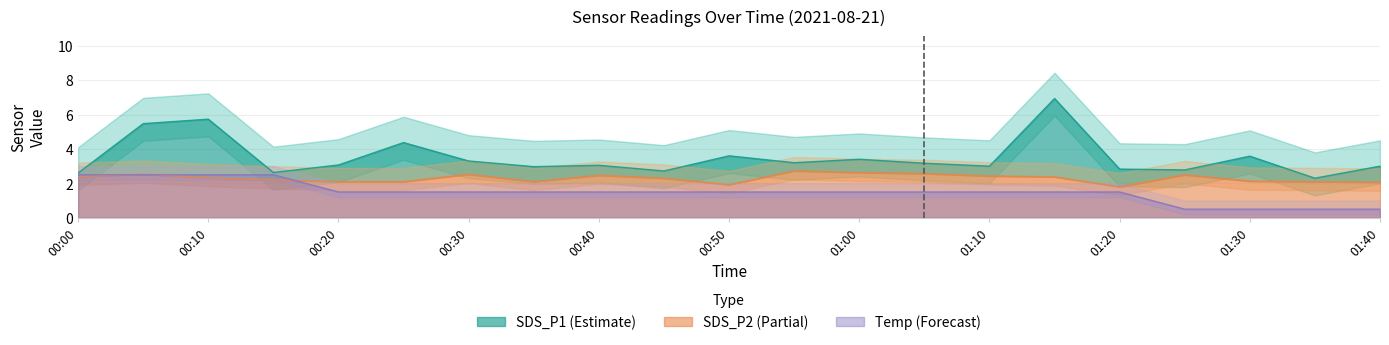

Where does the Temp series first go above 1?

00:00